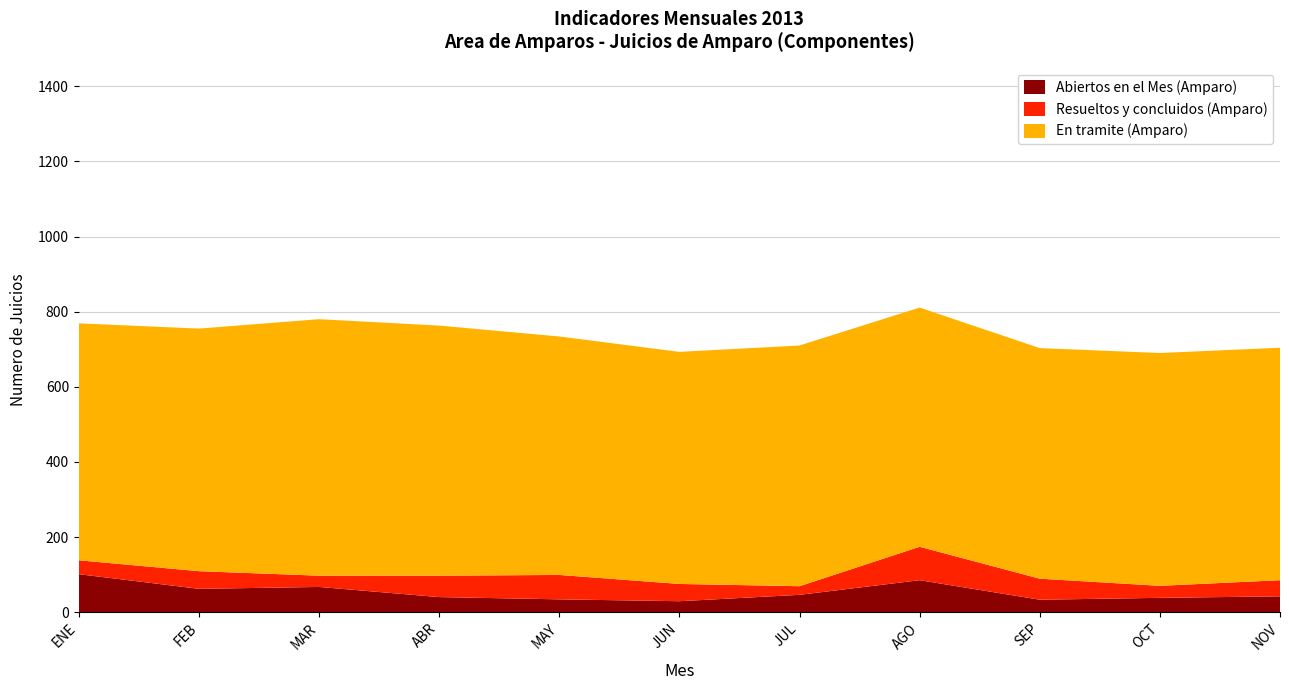

Reading left to right, transcribe all the data shown in this chart.

Abiertos en el Mes (Amparo): 101	62	67	40	34	29	46	85	33	38	42
Resueltos y concluidos (Amparo): 37	47	30	57	65	46	23	89	56	32	43
En tramite (Amparo): 631	646	683	666	635	618	641	637	614	620	619